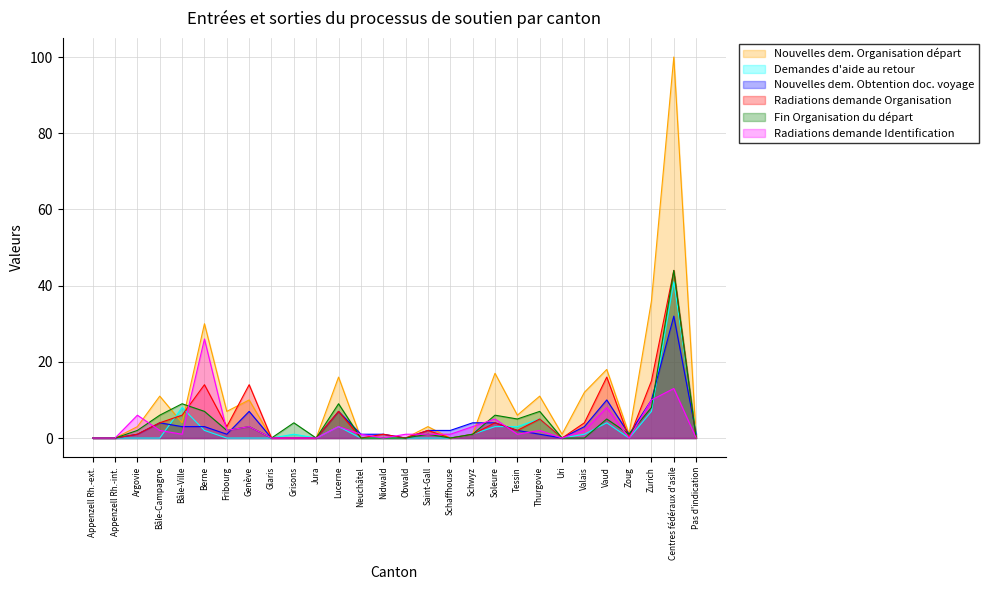

What value does the Nouvelles dem. Obtention doc. voyage series have at Zurich, to the nearest 5?

10